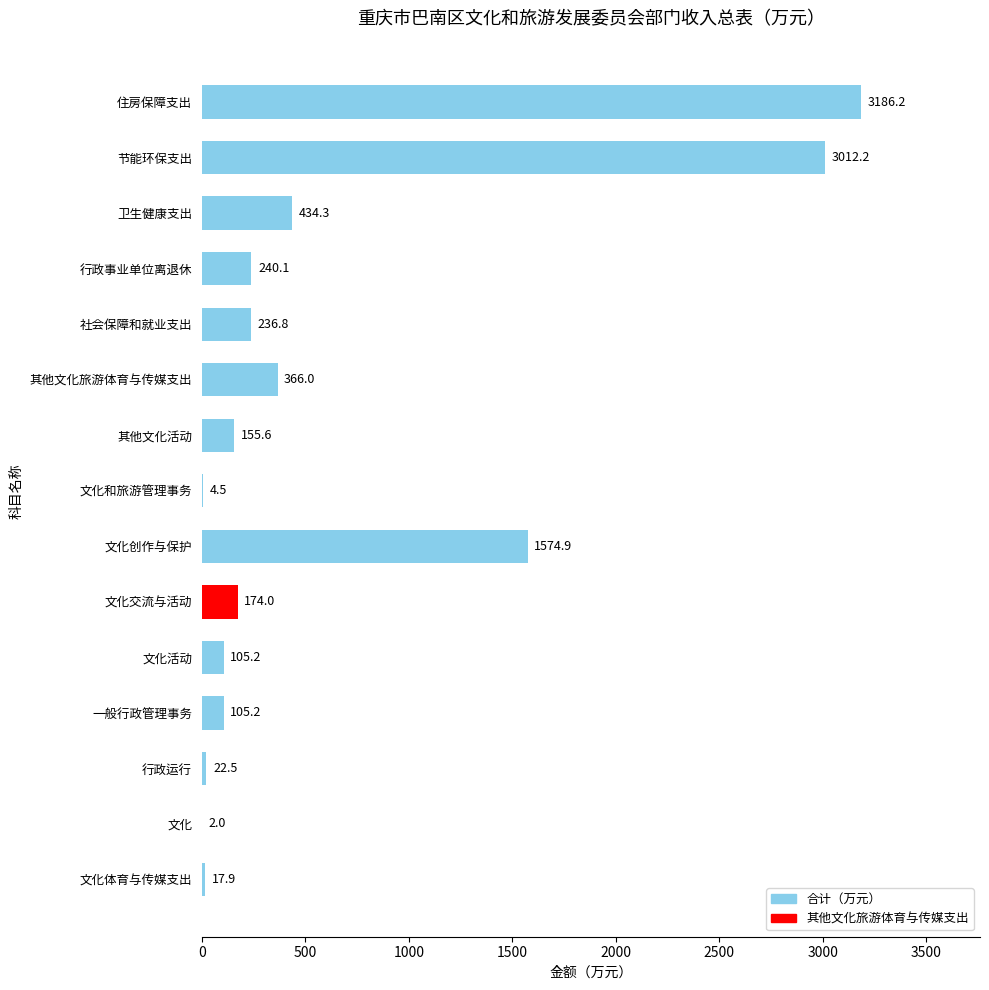

Where is the data nearest to the value 1594?

文化创作与保护